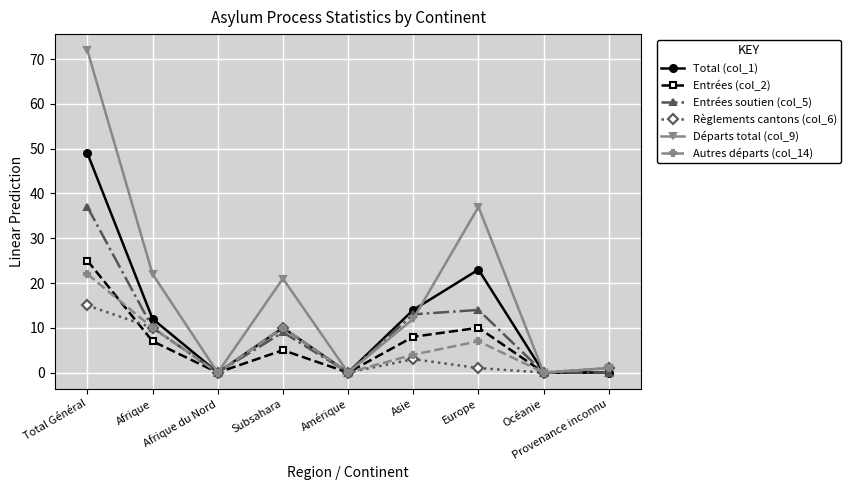

Where does the Entrées soutien (col_5) series first go above 9?

Total Général